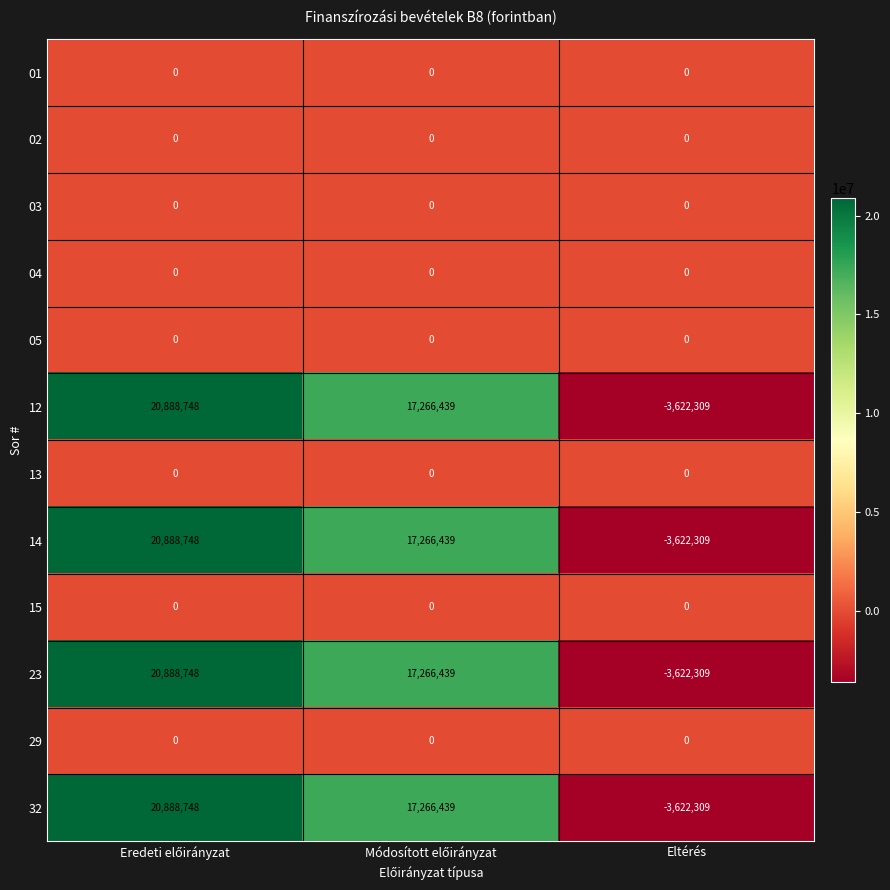

The 01 series shows 0 at Eltérés. True or false?

True